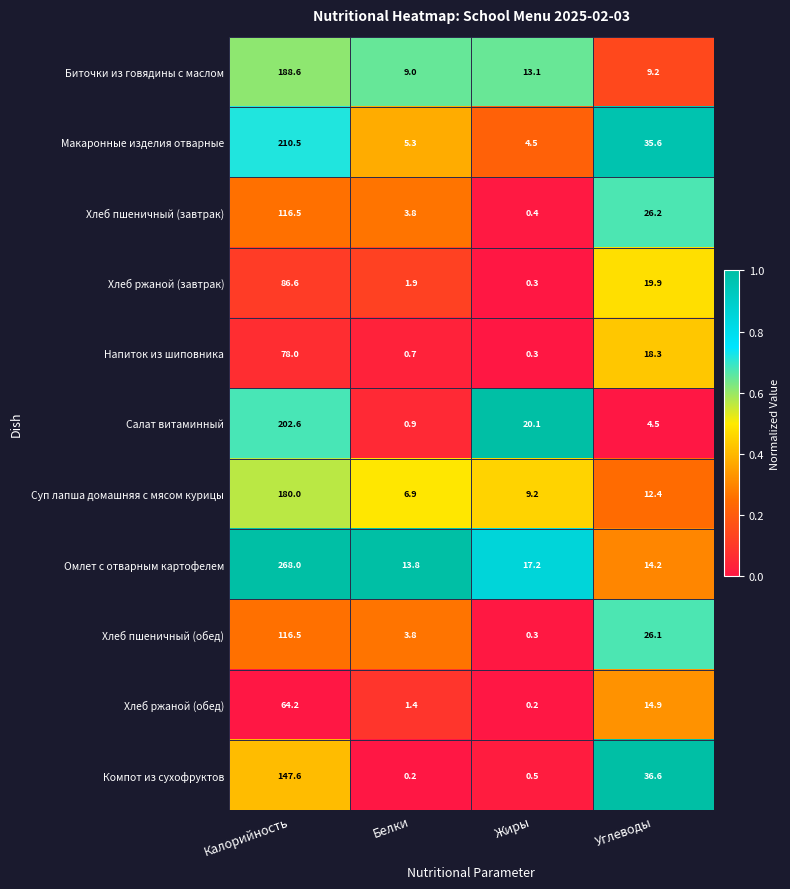

What is the difference between the highest and lowest values at Белки?

13.6